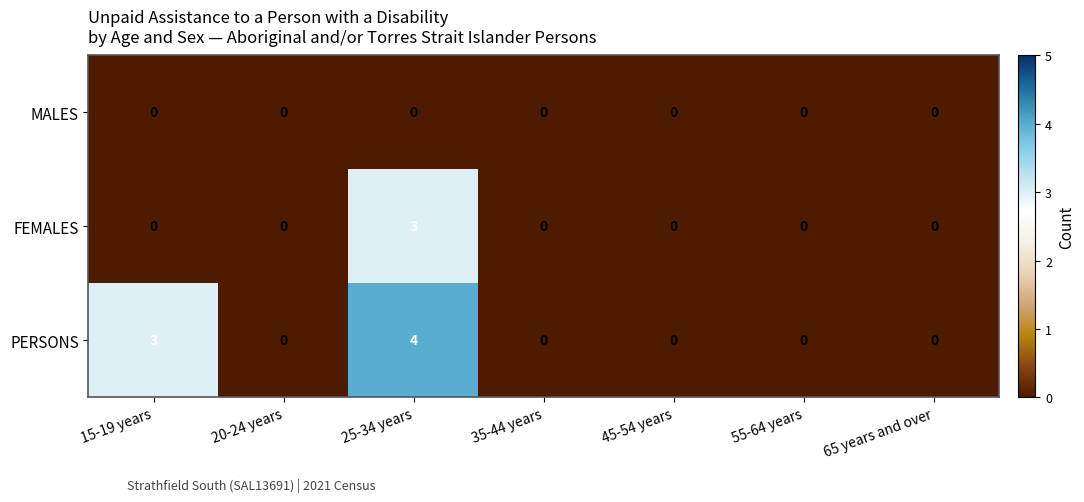

How many FEMALES values are between 0 and 1?

6